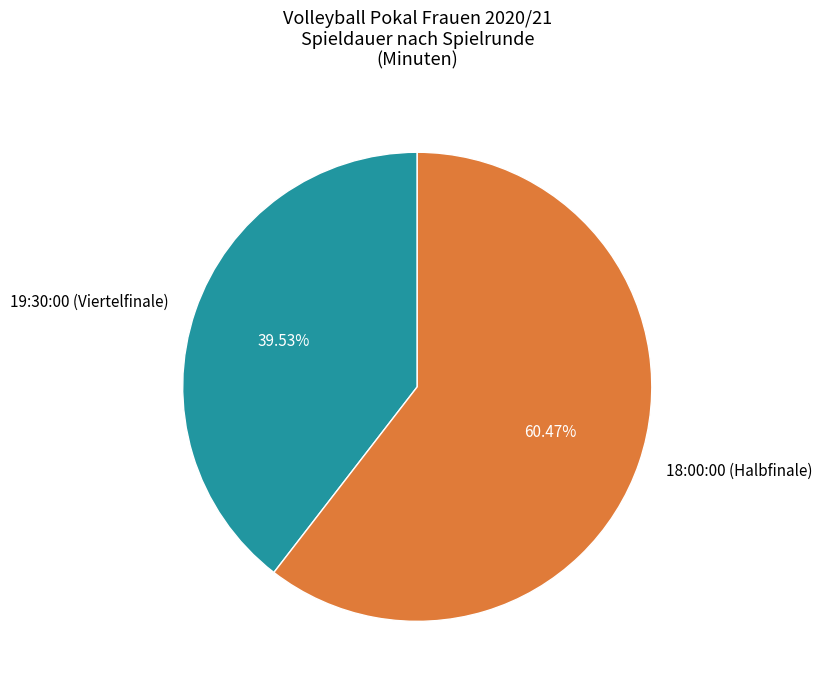

To the nearest percent, what is the difference between the largest and smallest slice percentages?

21%